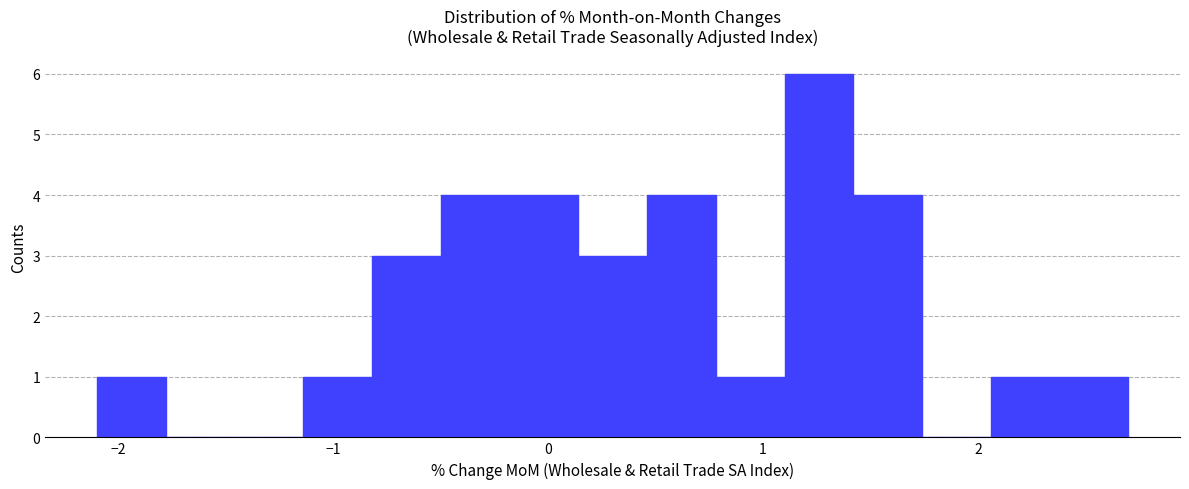

Read against the x-axis, roughly where is the centre of the tallest bar?

1.3